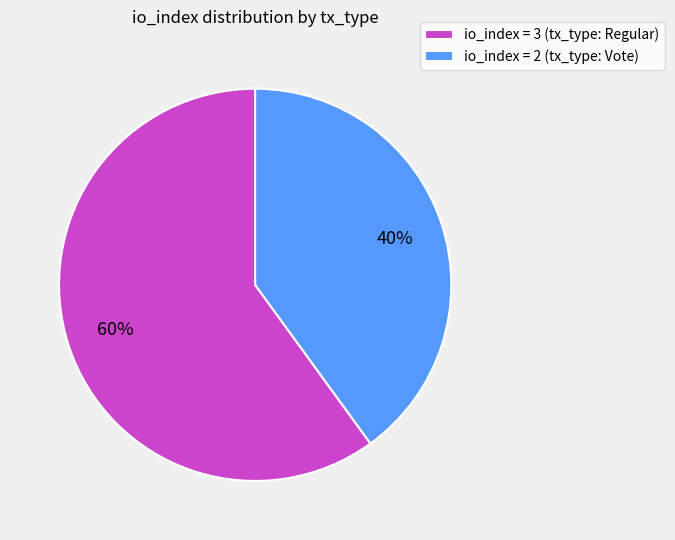

To the nearest percent, what portion does io_index = 2 (tx_type: Vote) represent?

40%